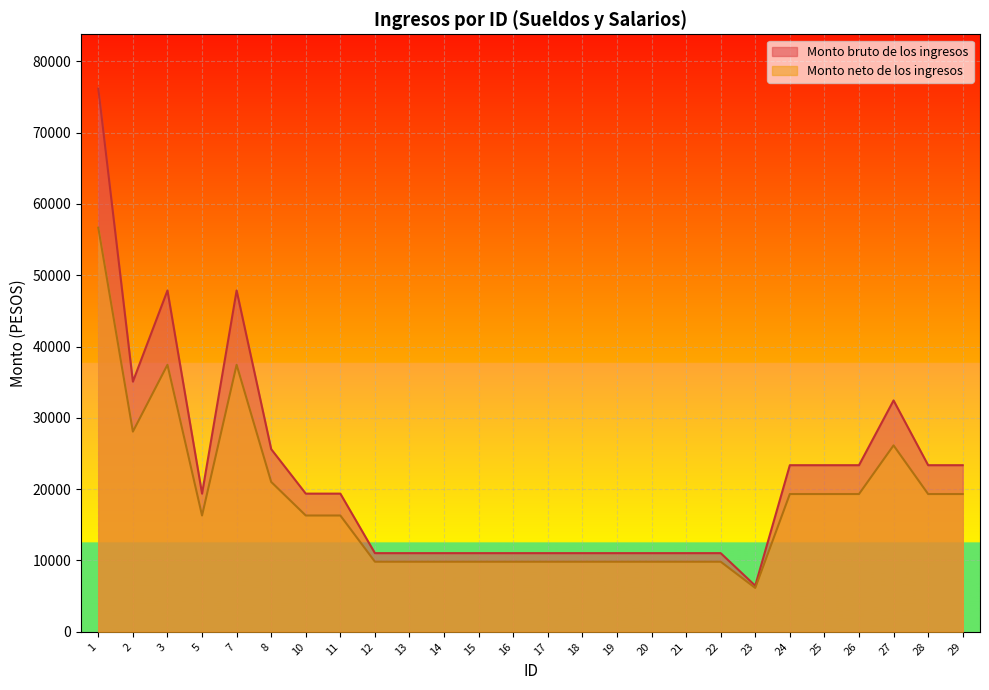

What are all the series names shown in the legend?

Monto bruto de los ingresos, Monto neto de los ingresos